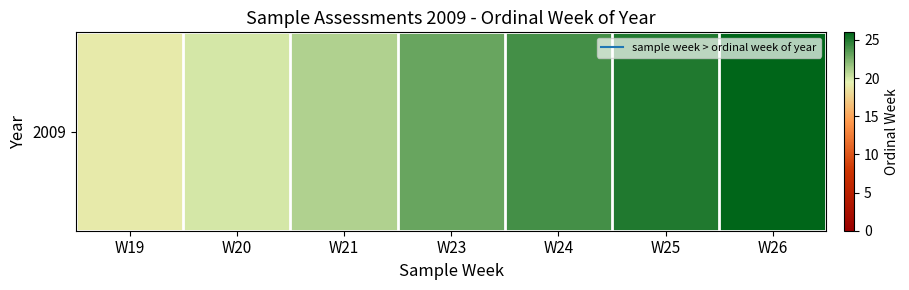

At which label is the value closest to 22?

W21